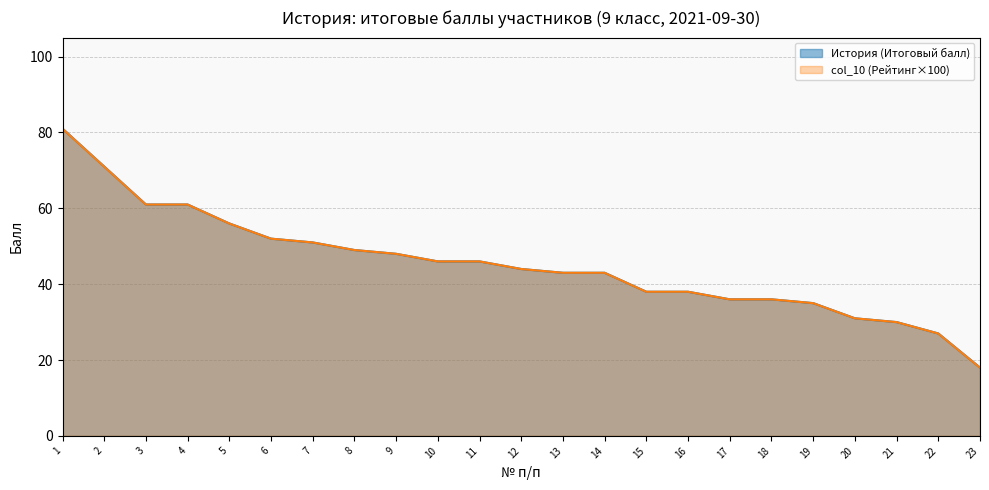

Between 6 and 15, which is larger?

6